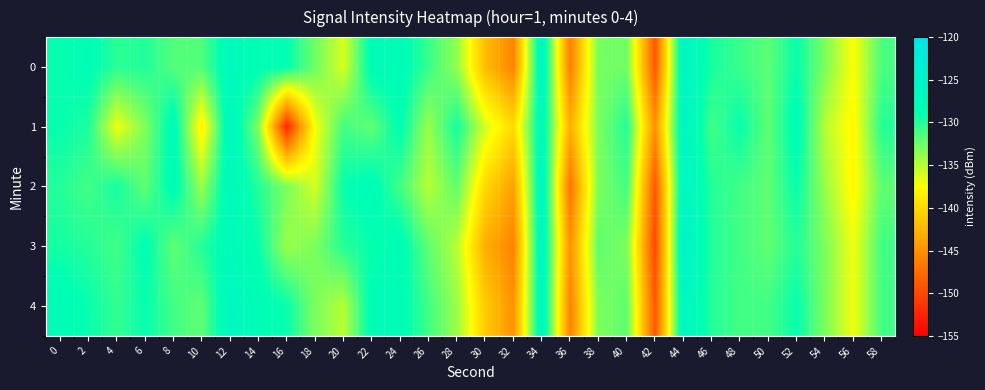

Which label corresponds to the smallest value in the chart?

16